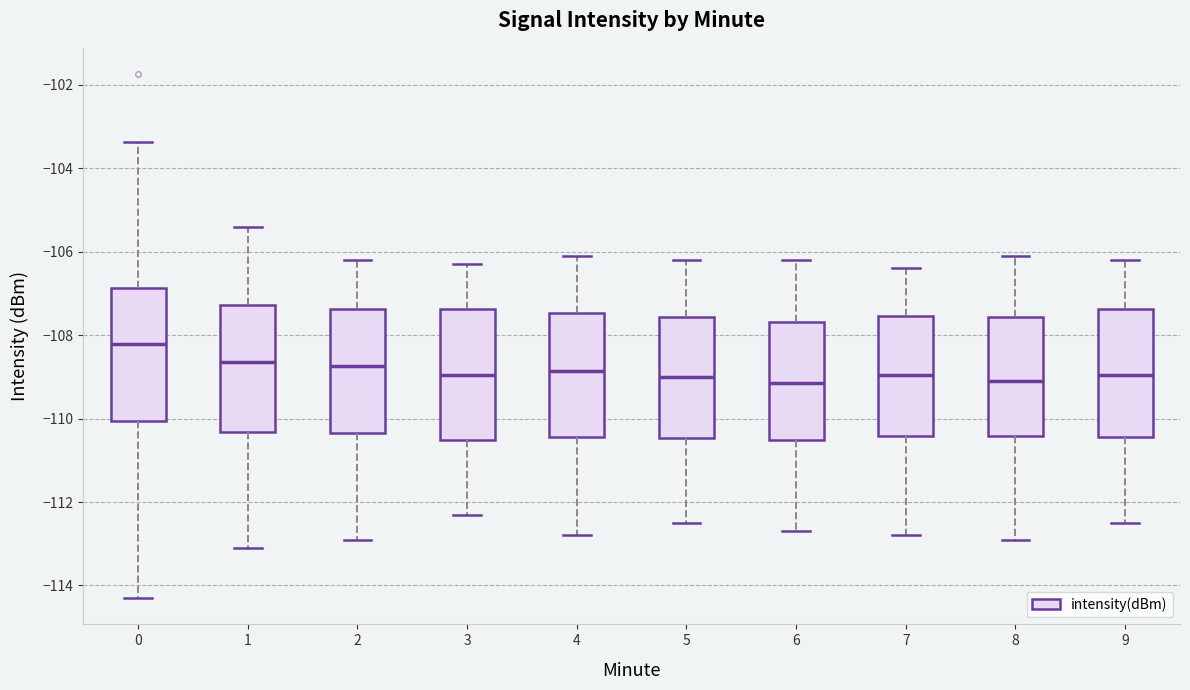

Where is the upper edge of the box at x = 3 on the y-axis? The values are not printed on the chart, so give them approximately, as read against the axis.

-107.4